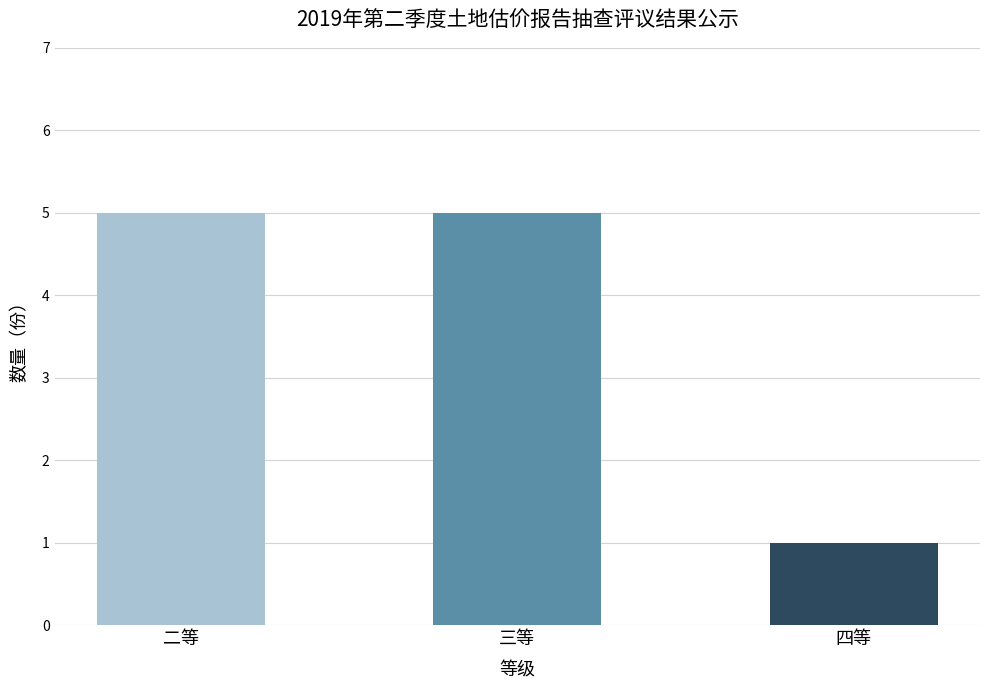

The chart shows a value of 1 at 四等. True or false?

True